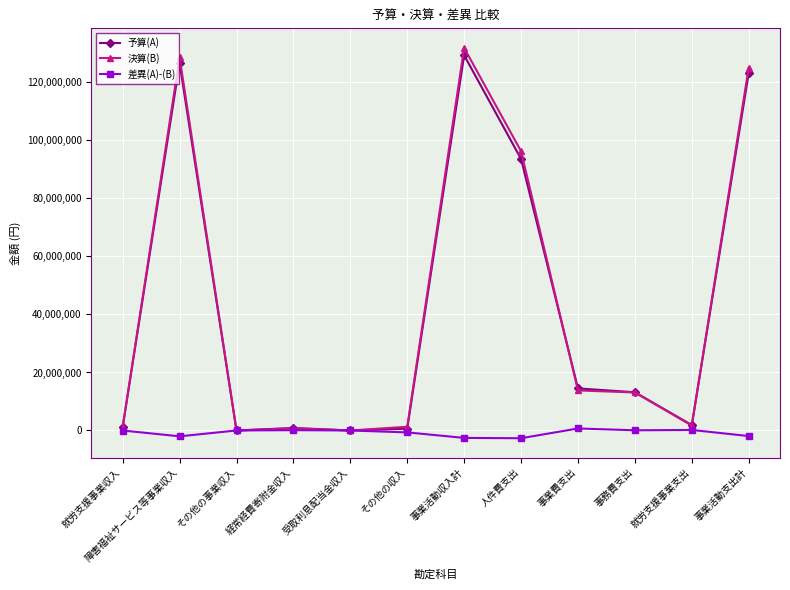

What is the minimum value shown in the chart?

-2671995